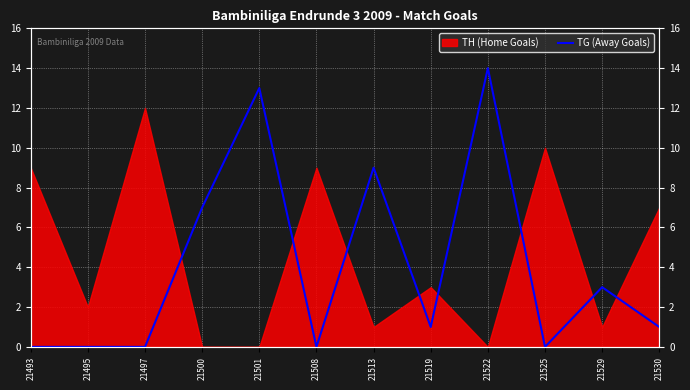

Which label corresponds to the smallest value in the chart?

21493